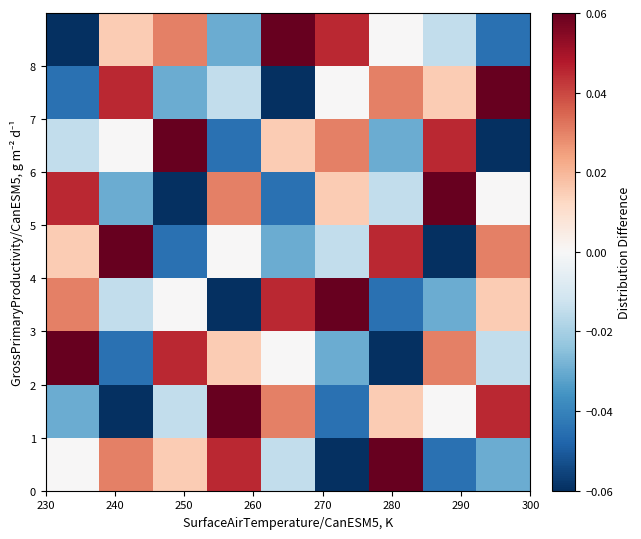

At how many categories does at least one series exceed 0?

9